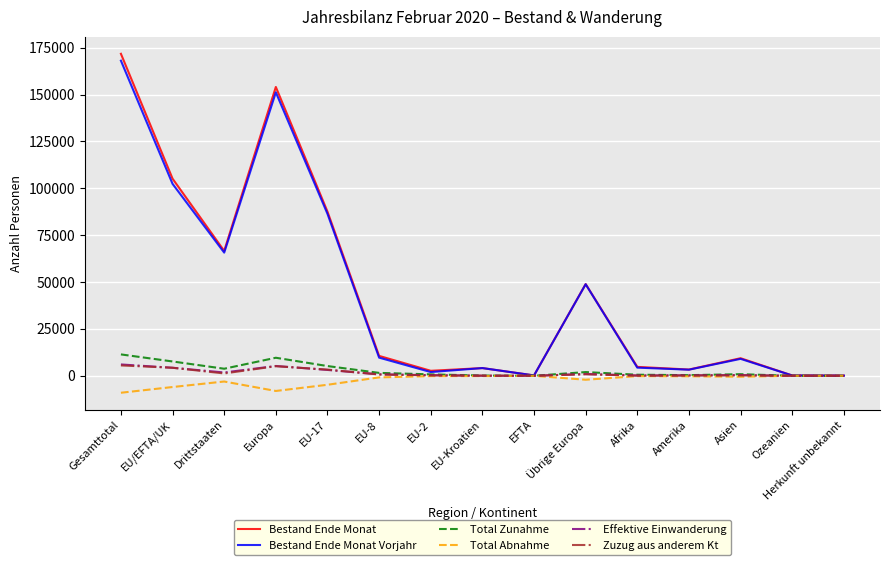

At which category is the sum across all series the highest?

Gesamttotal